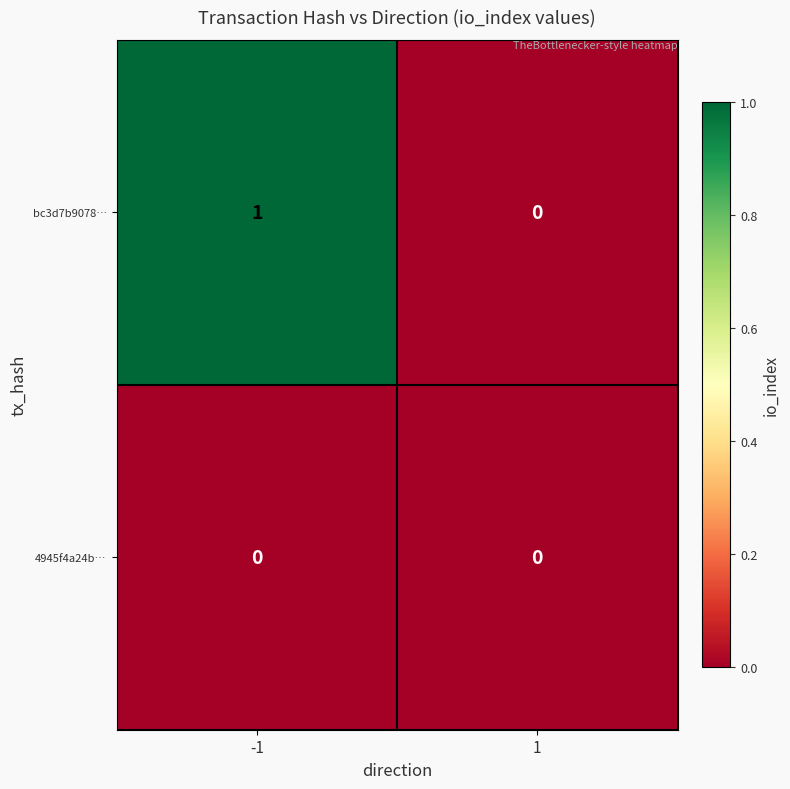

List the series in order of their peak value, lowest first.

4945f4a24b…, bc3d7b9078…